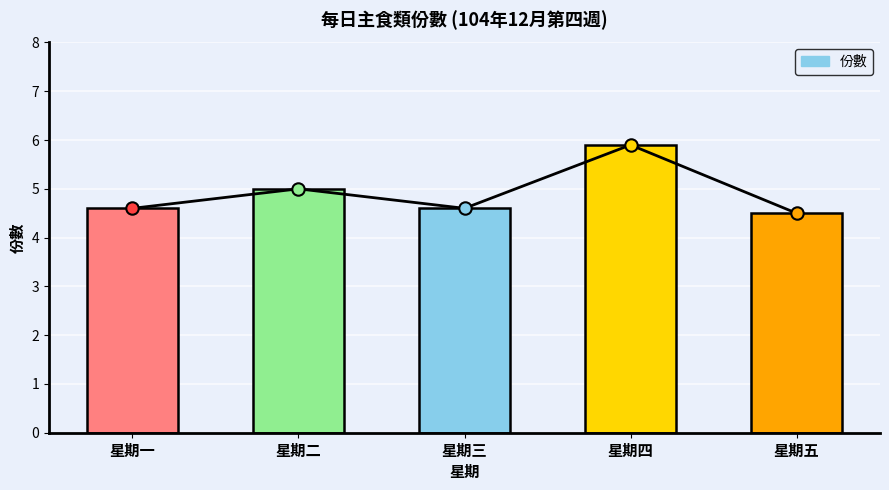

What is the change in value from 星期三 to 星期四?

+1.3